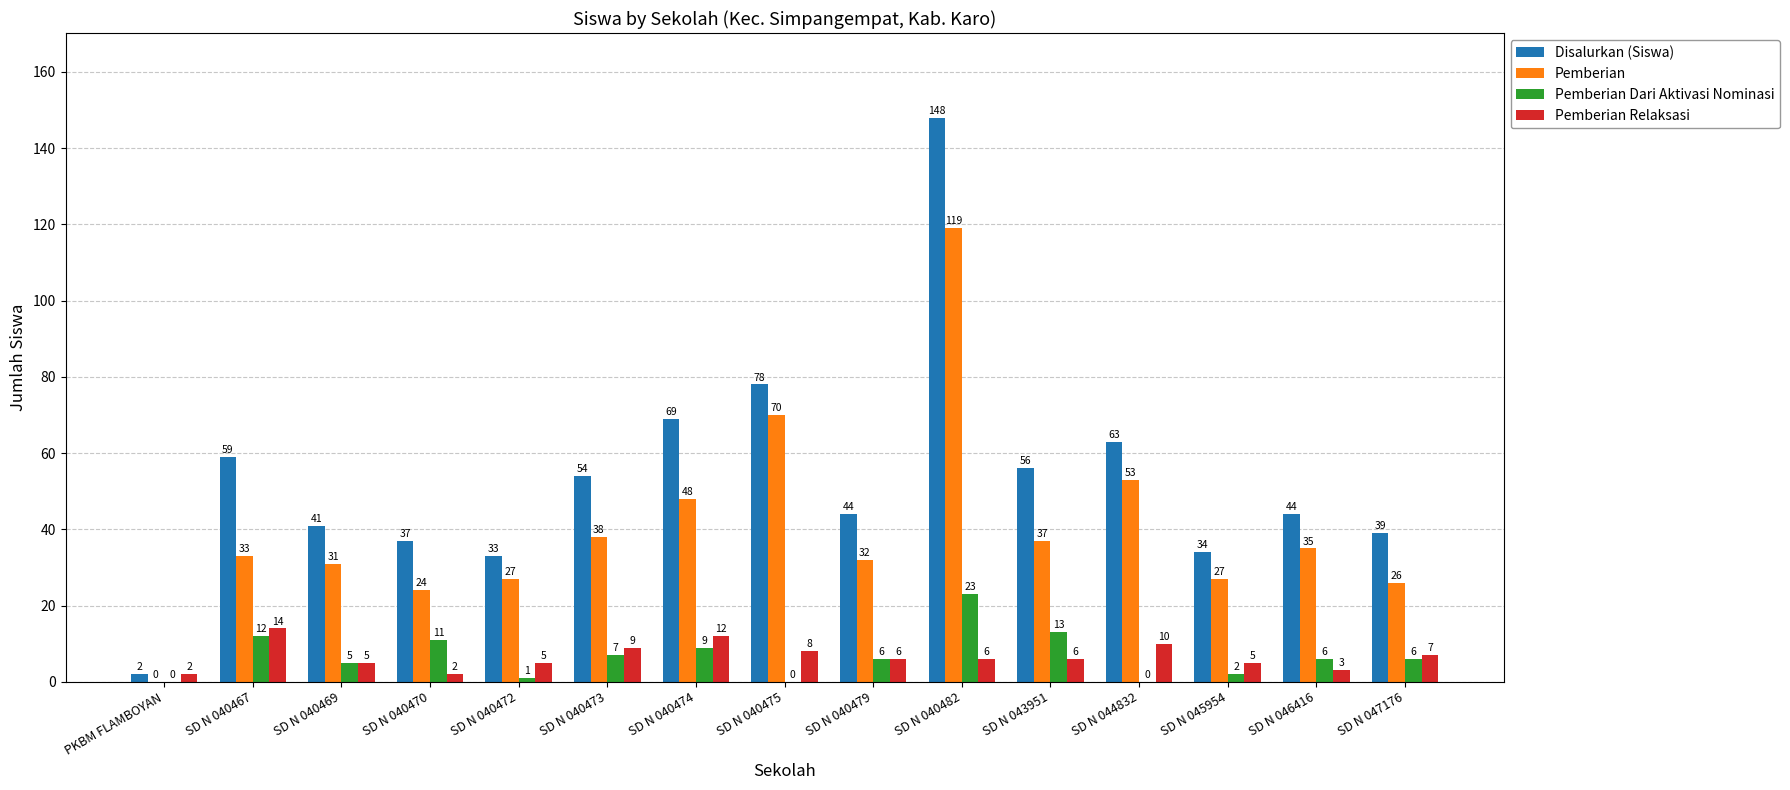

Reading left to right, extract all data points from this chart.

Disalurkan (Siswa): 2	59	41	37	33	54	69	78	44	148	56	63	34	44	39
Pemberian: 0	33	31	24	27	38	48	70	32	119	37	53	27	35	26
Pemberian Dari Aktivasi Nominasi: 0	12	5	11	1	7	9	0	6	23	13	0	2	6	6
Pemberian Relaksasi: 2	14	5	2	5	9	12	8	6	6	6	10	5	3	7